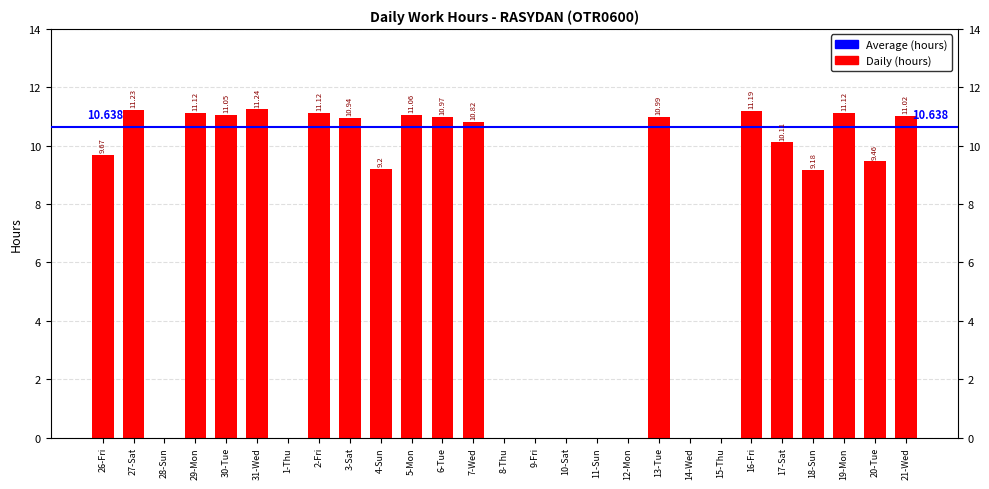

What is the change in value from 5-Mon to 12-Mon?

-11.1